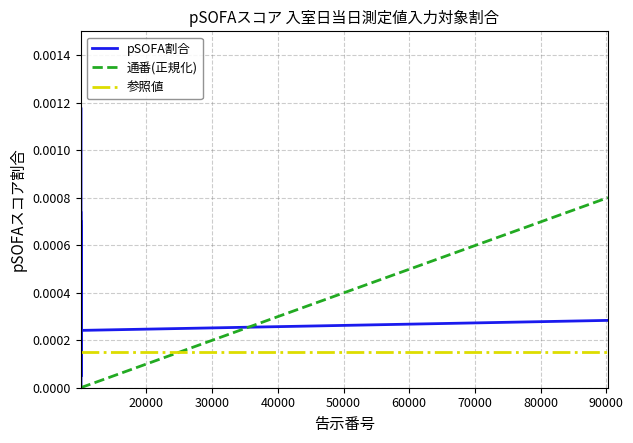

How many intersections are there between 参照値 and 通番(正規化)?

1